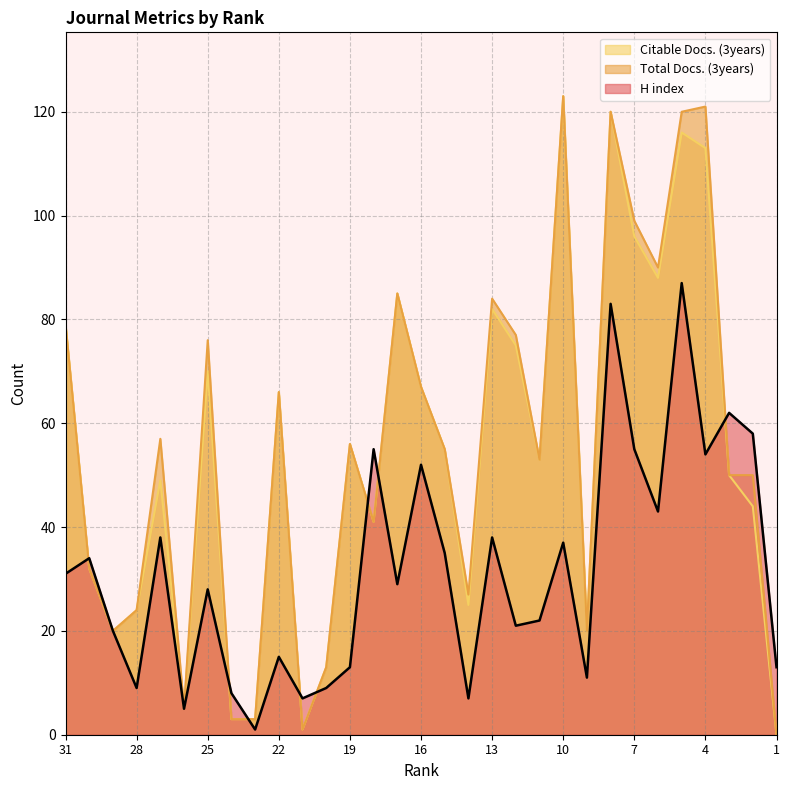

Which series has the largest range (max minus min)?

Total Docs. (3years)